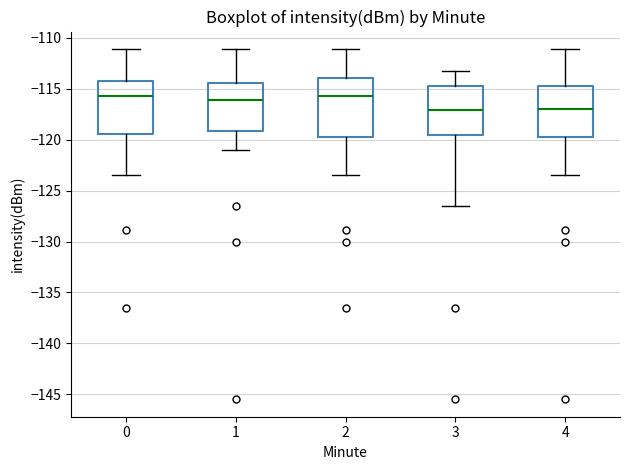

Where does the median line of the box at x = 1 sit on the y-axis? The values are not printed on the chart, so give them approximately, as read against the axis.

-116.0